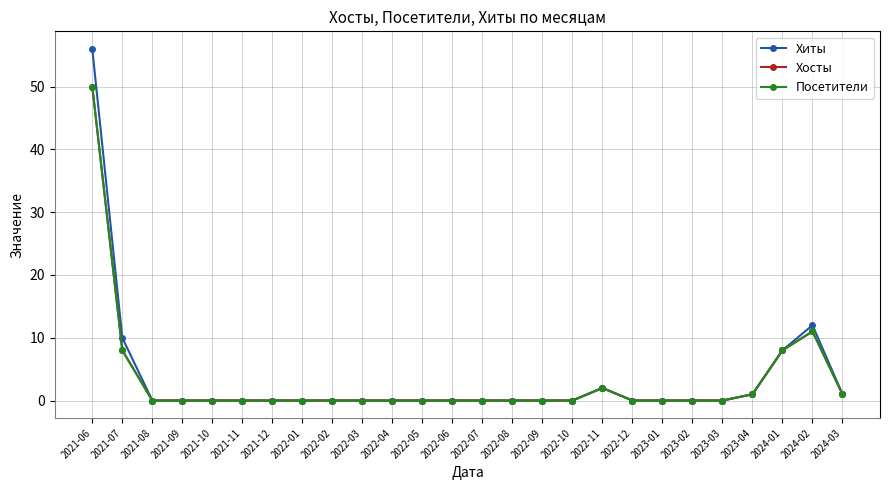

True or false: Хосты and Хиты cross at least once.

False